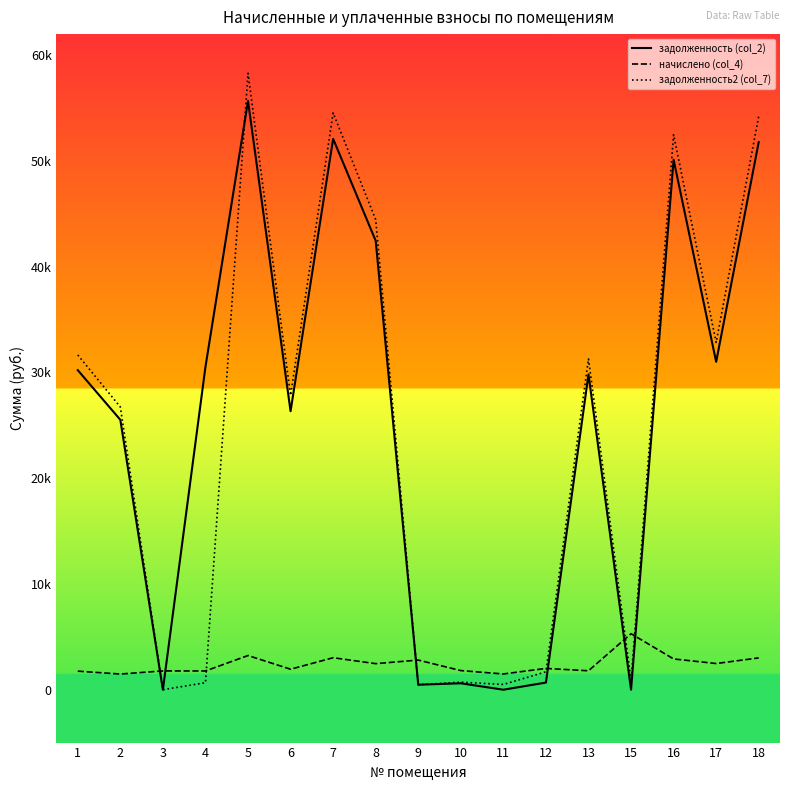

Reading left to right, list all the values displayed in this chart.

задолженность (col_2): 30220.1	25523.3	0.0	30529.1	55681.6	26336.1	52097.1	42456.4	472.3	608.1	0.0	674.8	29823.2	0.0	50119.6	31006.6	51788.2
начислено (col_4): 1754.5	1481.8	1776.1	1772.5	3232.8	1937.5	3024.7	2465.0	2802.2	1808.3	1489.0	2012.9	1790.4	5295.9	2909.9	2475.7	3006.7
задолженность2 (col_7): 31656.4	26736.4	0.0	663.3	58305.5	27829.0	54552.1	44457.1	467.0	714.3	496.3	1692.6	31288.9	882.6	52481.4	32837.7	54228.6